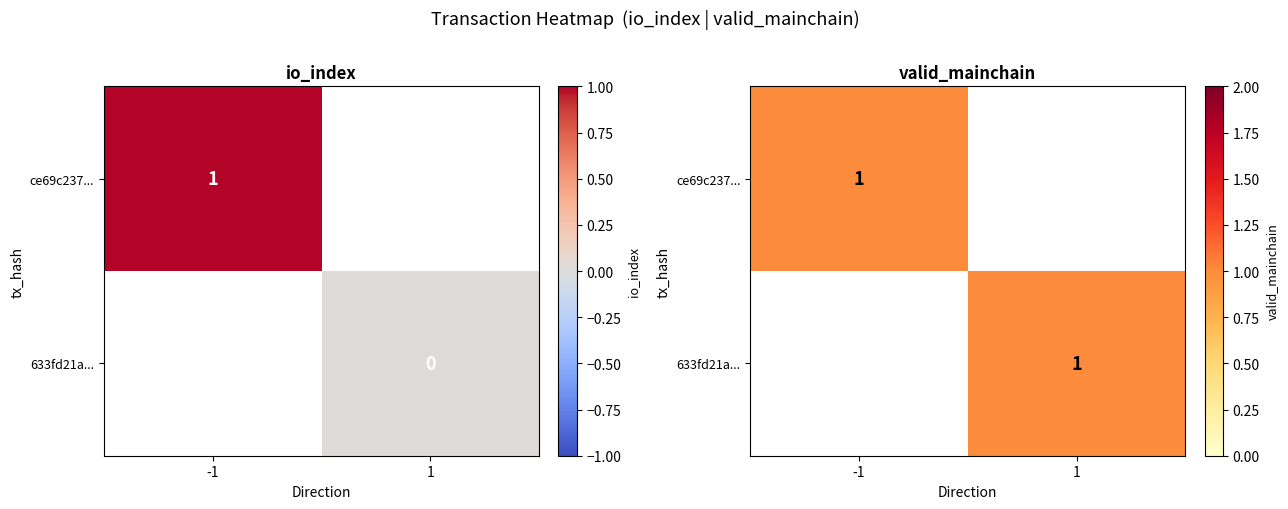

What is the difference between the maximum and minimum values in the 633fd21adfa7cf50eb834eb320ab709929b4ec9 series?

1